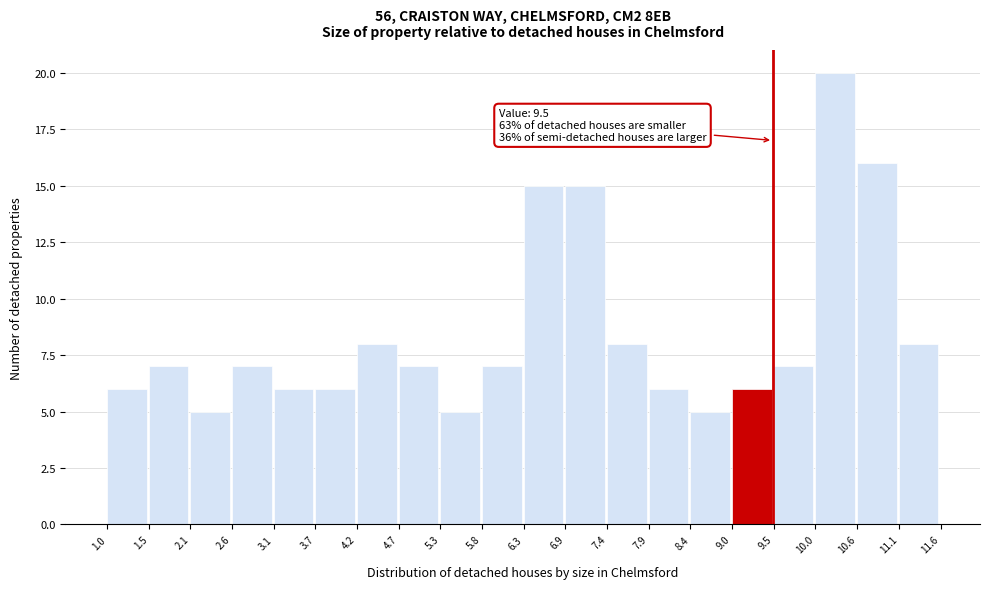

Which range on the x-axis has the tallest bar?

10.0 to 10.6